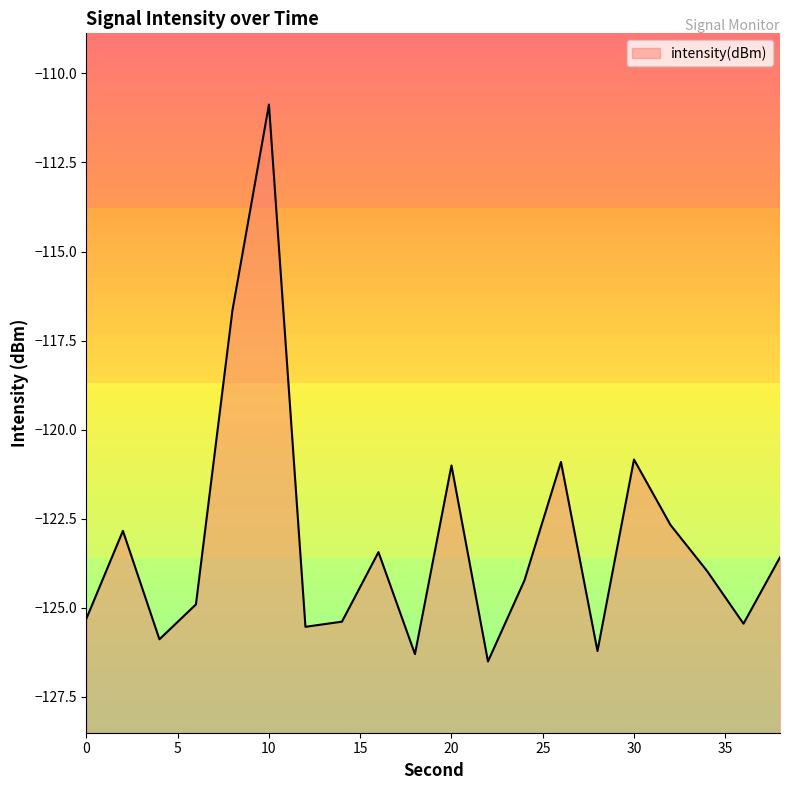

Which category has the lowest value across all series?

22